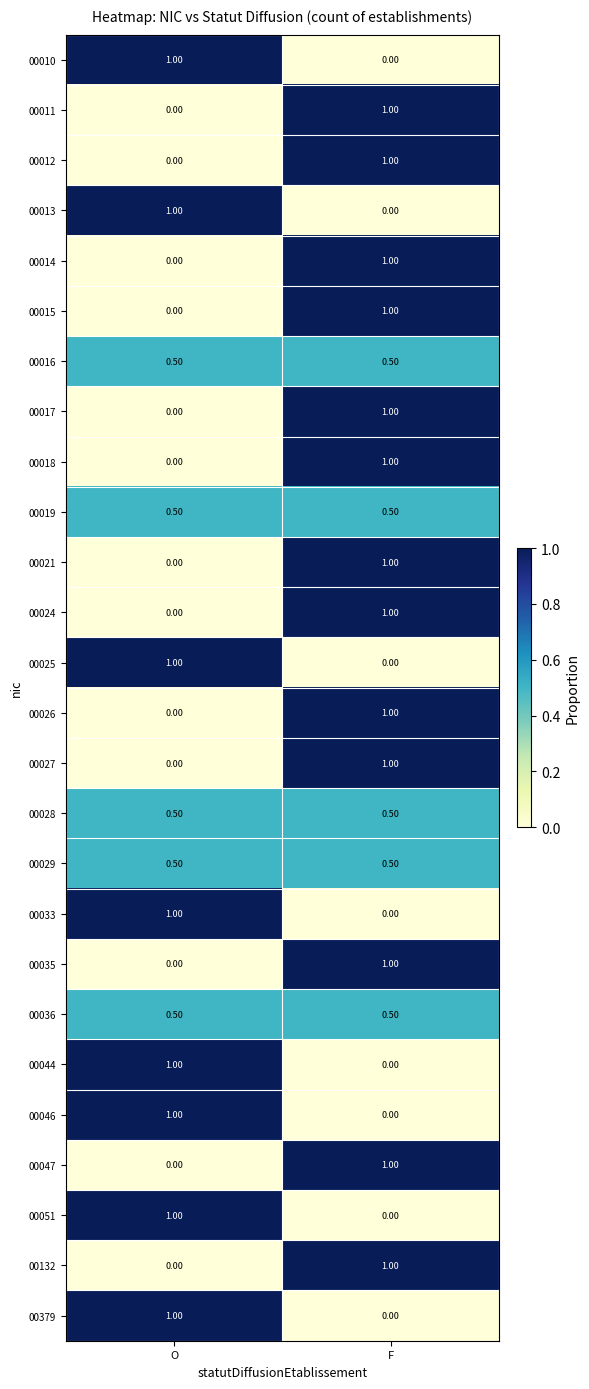

Where is 00027 nearest to the value 0?

O